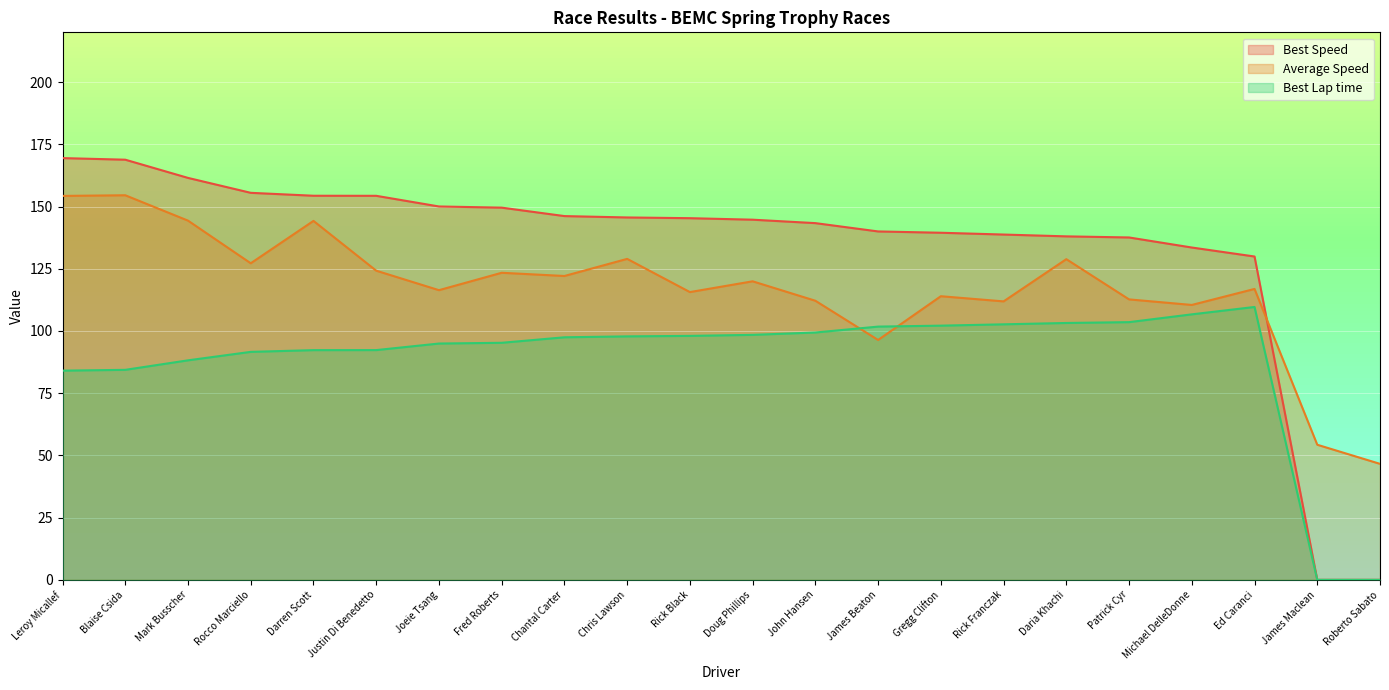

True or false: Best Speed and Best Lap time intersect in this chart.

False